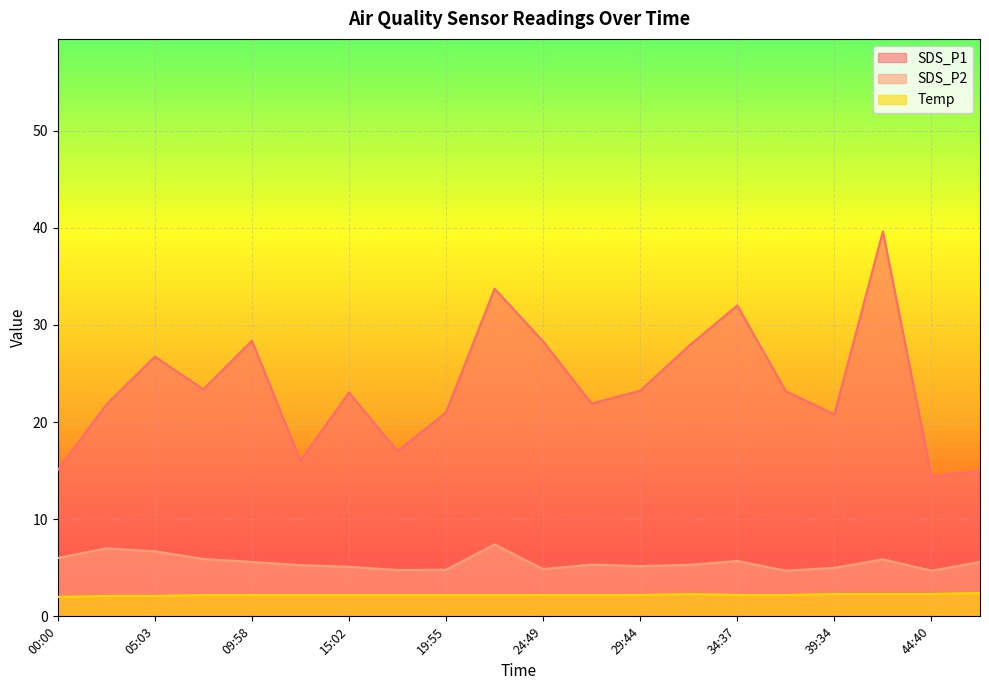

What is the value of the SDS_P1 point at the 6th from the left?

16.0